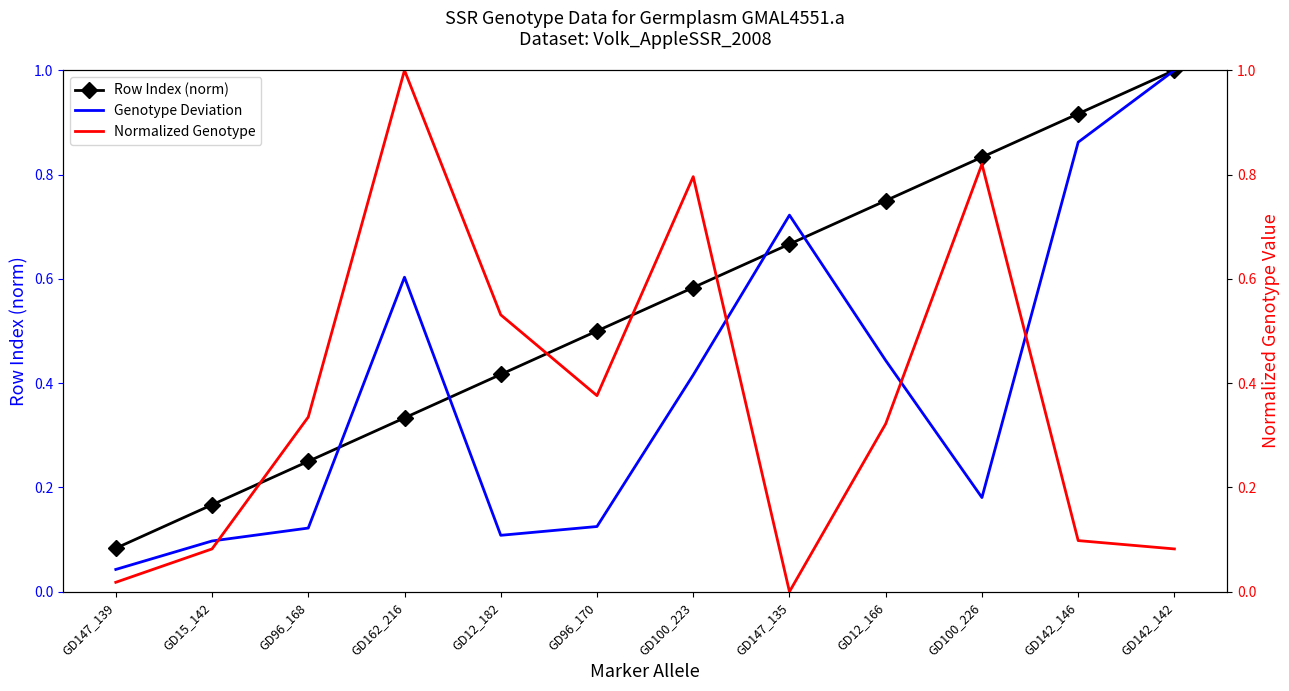

How many series are shown in this chart?

3